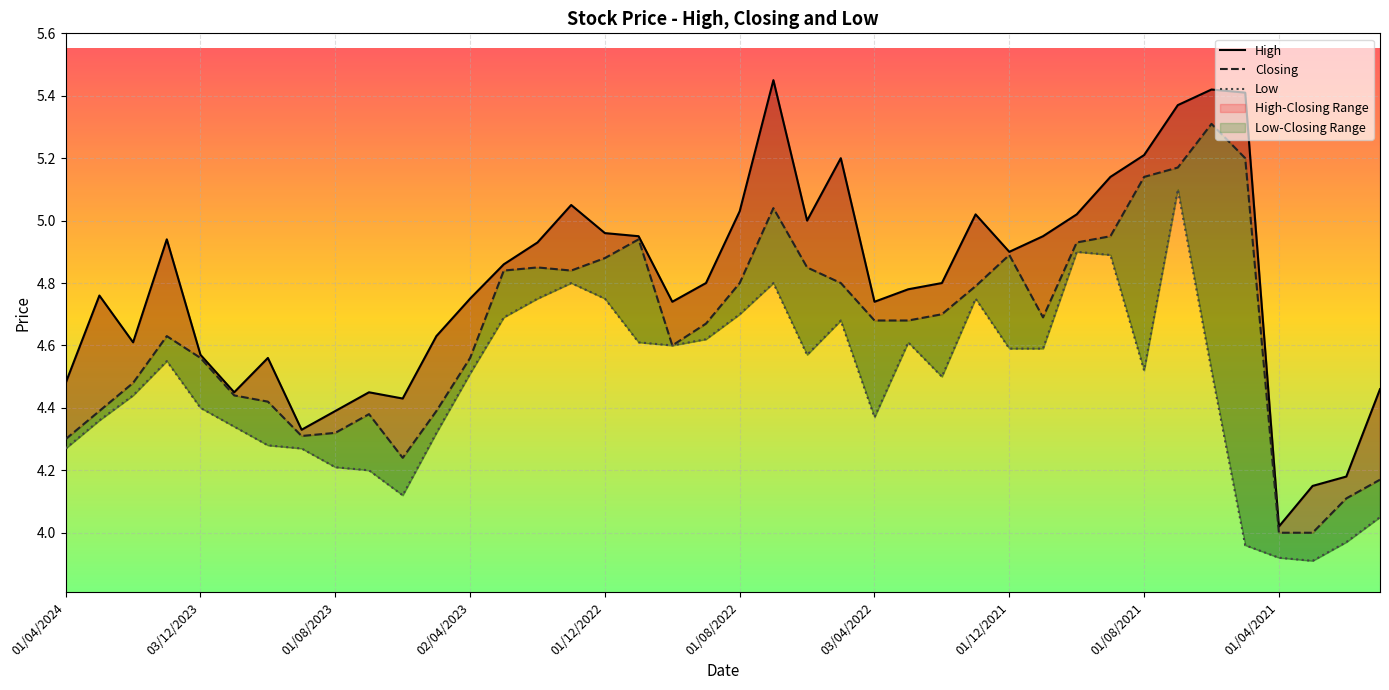

How many lines are shown in the chart?

3